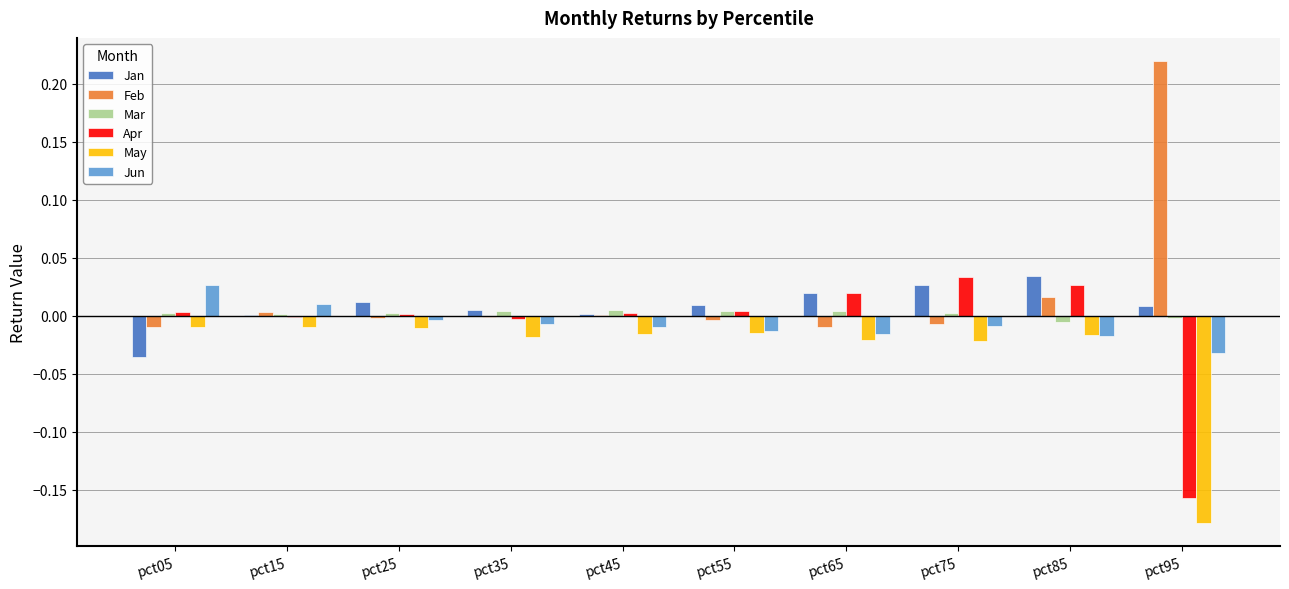

Which series changed the most between pct45 and pct95?

Feb